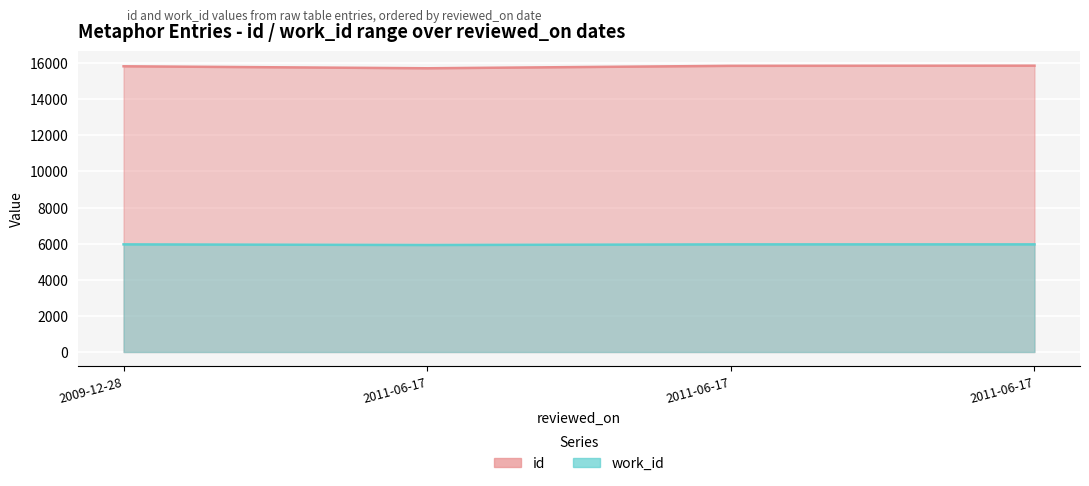

What is the lowest value of the id series?

15712